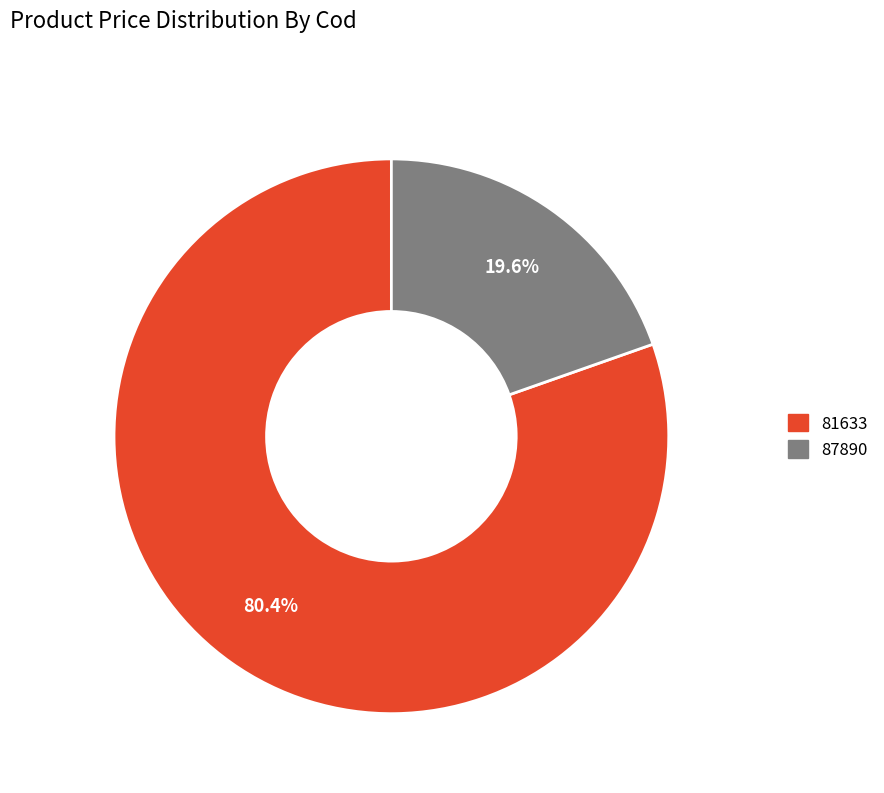

What is the largest slice in the pie chart?

81633